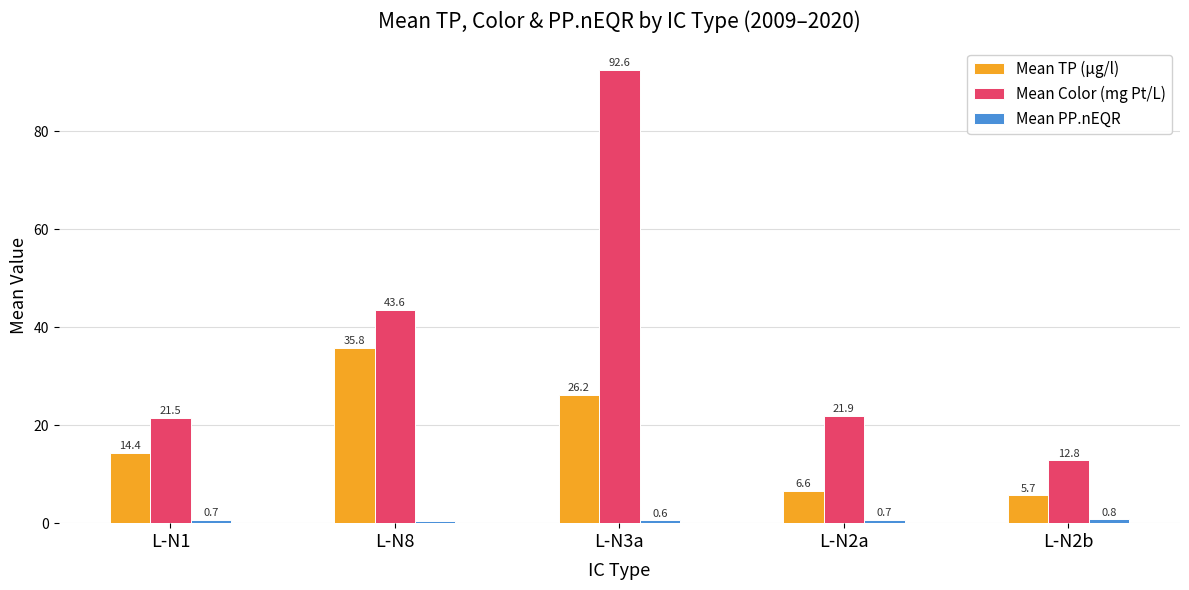

Rank the categories by Mean TP (µg/l) value from lowest to highest.

L-N2b, L-N2a, L-N1, L-N3a, L-N8